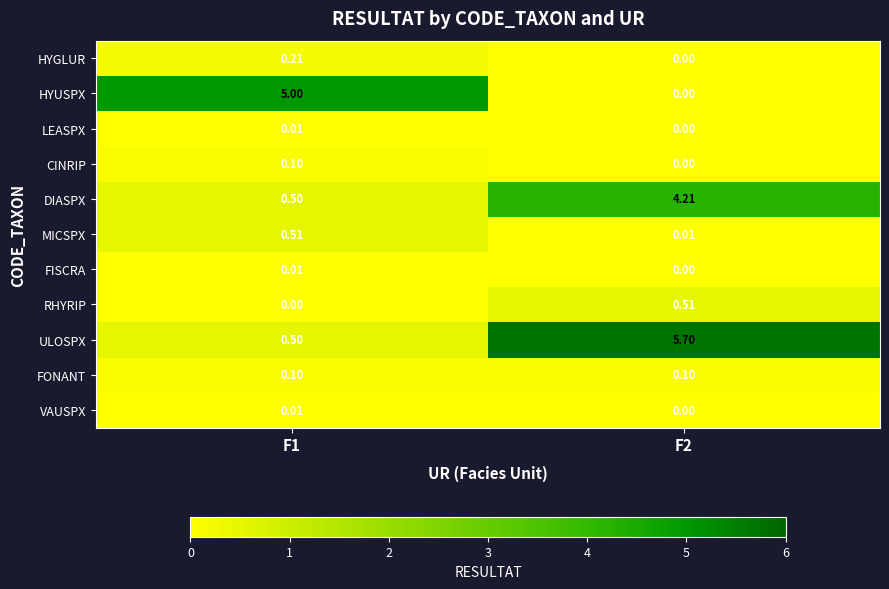

Which series has the largest total across all categories?

ULOSPX